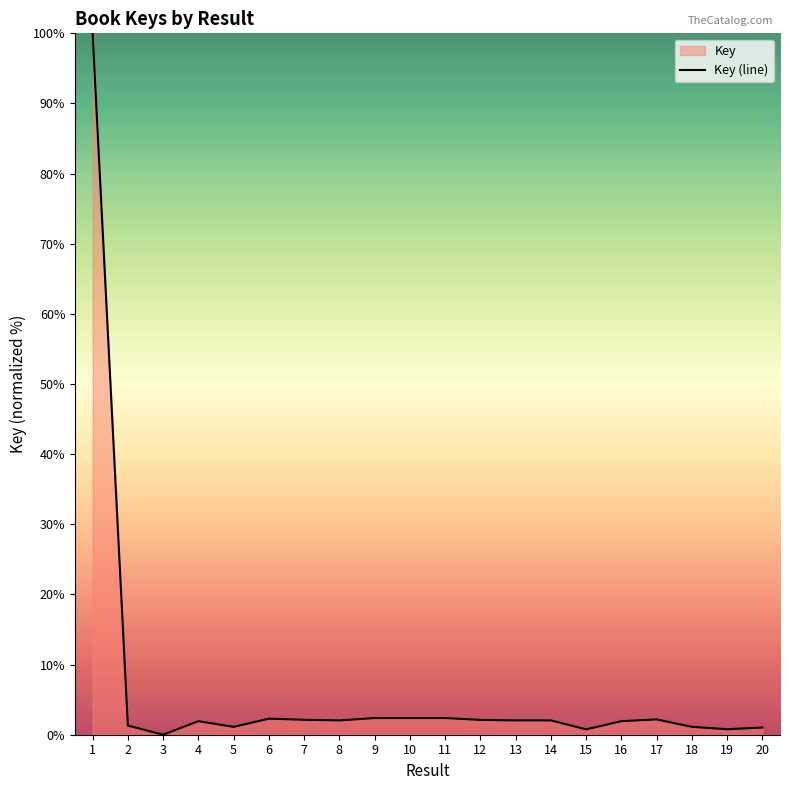

Rank the categories by value from highest to lowest.

1, 11, 10, 9, 6, 17, 7, 12, 14, 8, 13, 16, 4, 2, 18, 5, 20, 19, 15, 3